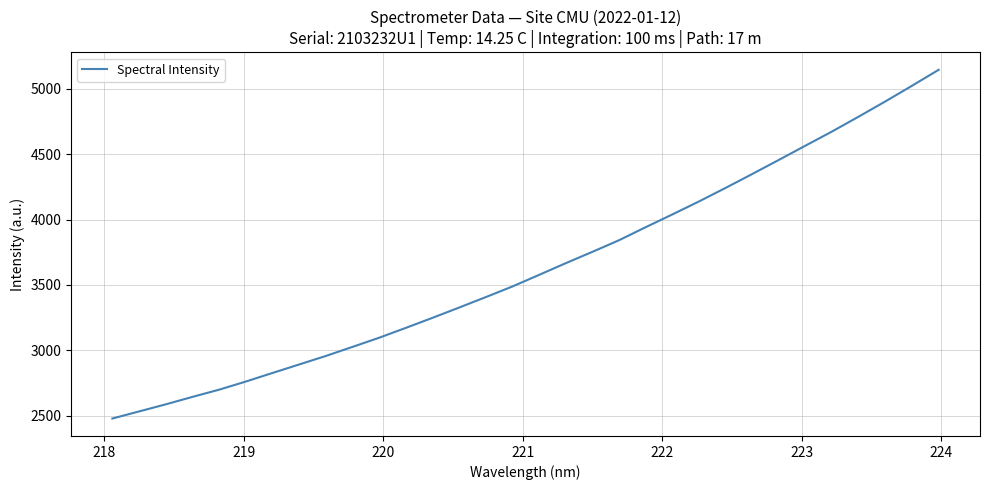

What is the maximum value shown in the chart?

5145.6